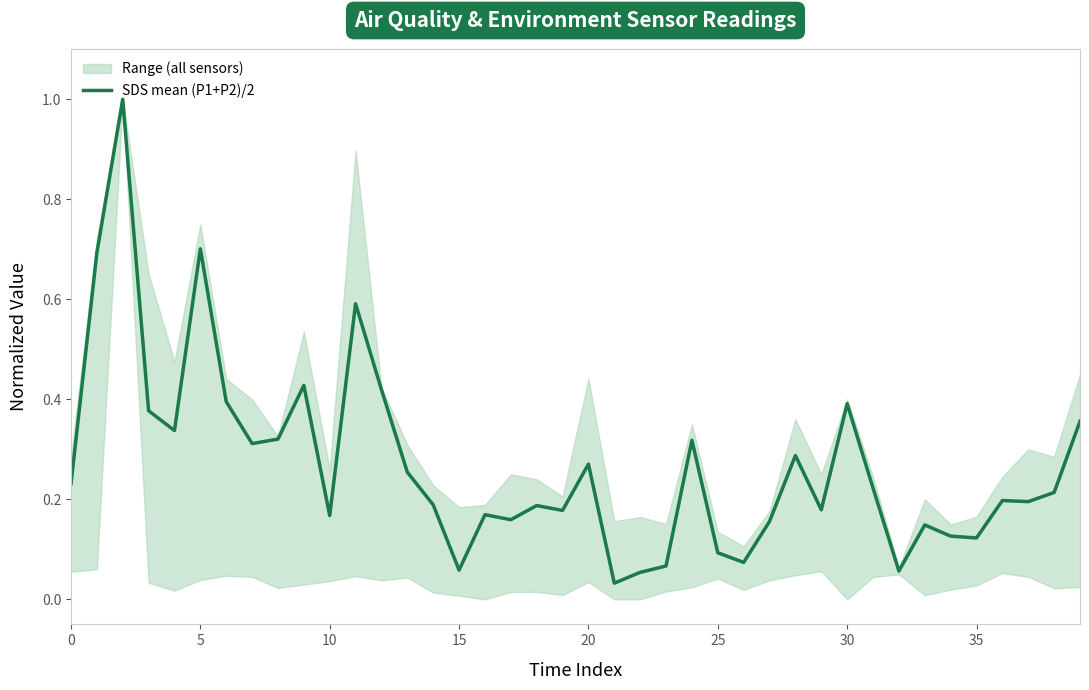

Where is the data nearest to the value 0?

21